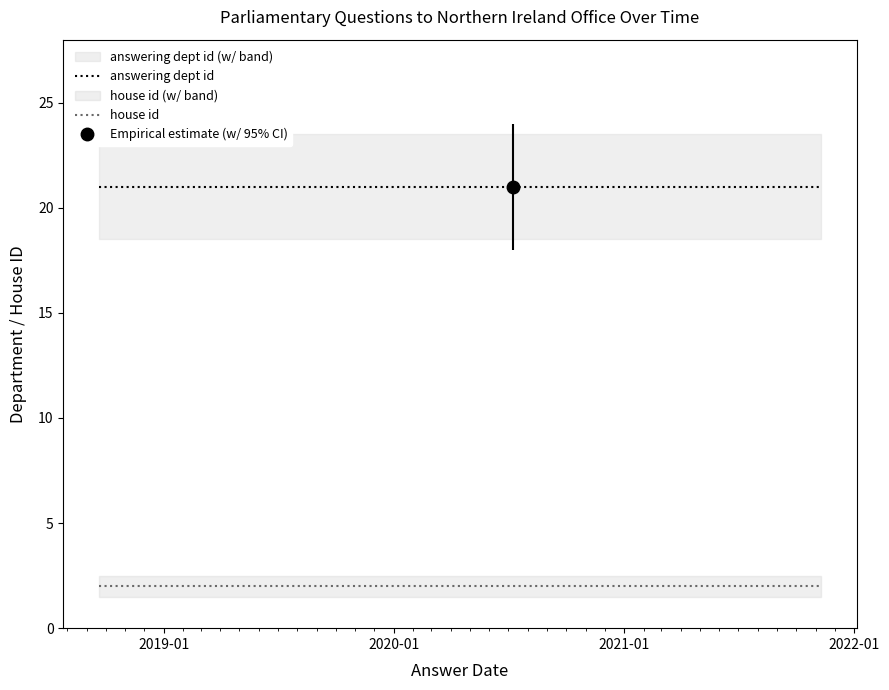

Does the chart display data point markers on the line(s)?

No